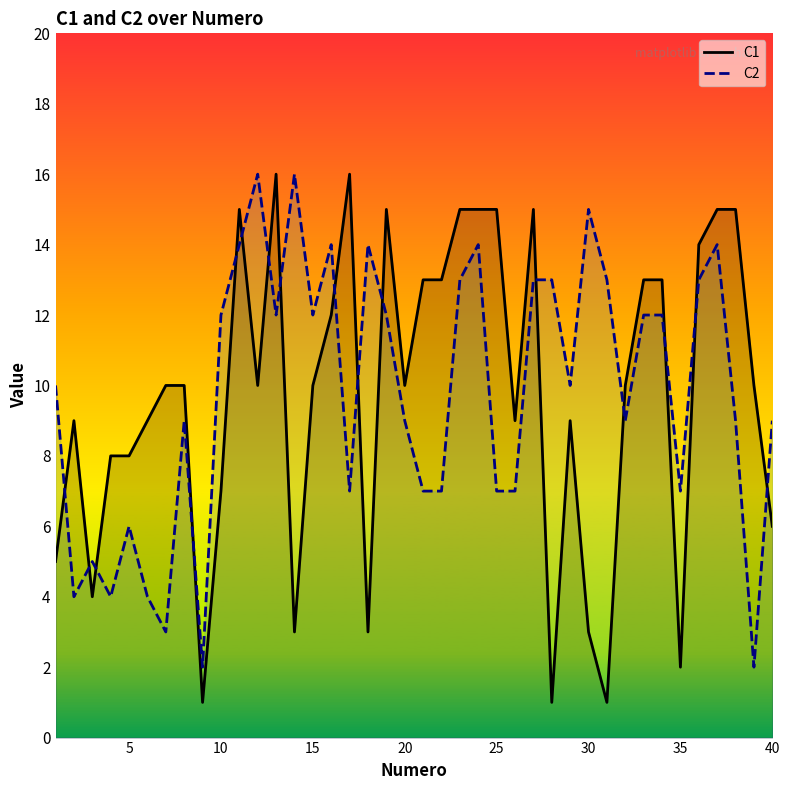

Where does the C2 series first go above 10?

10